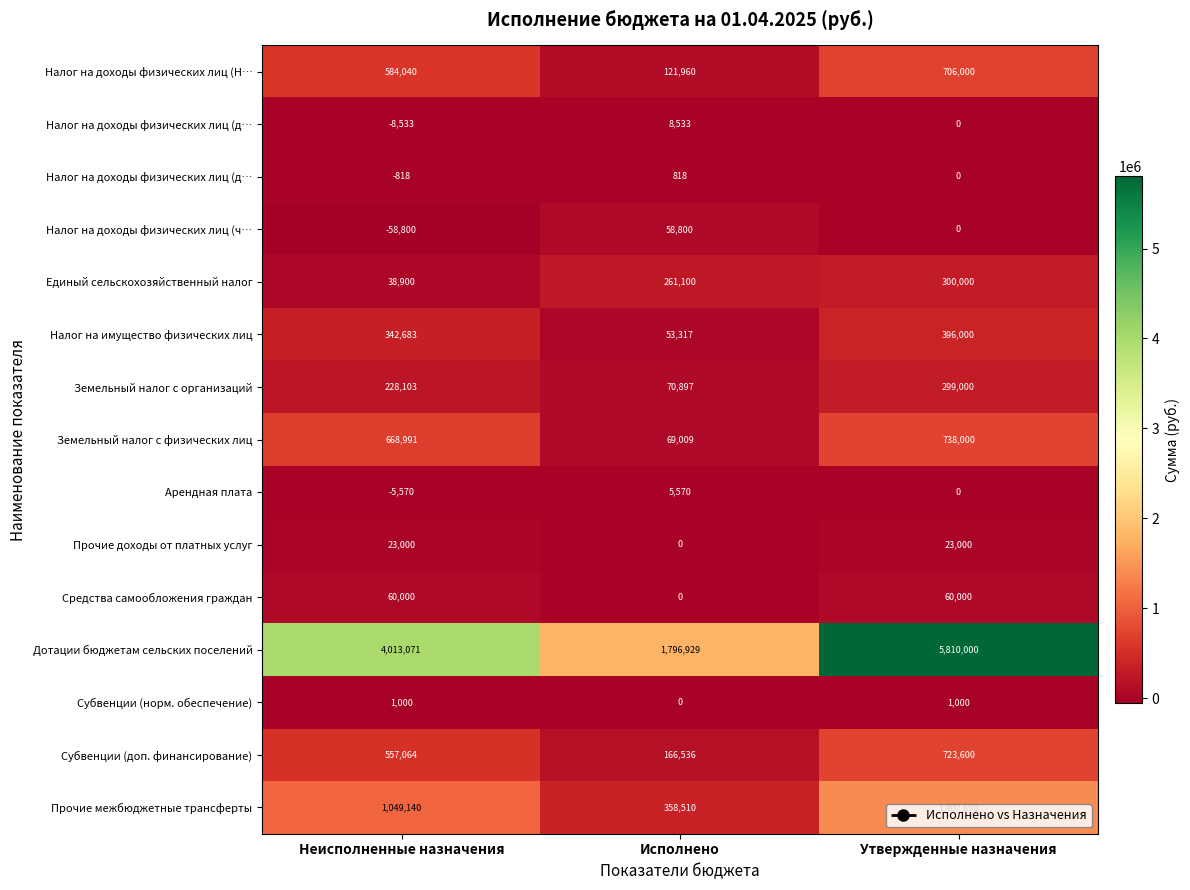

At which category is the sum across all series the highest?

Утвержденные назначения